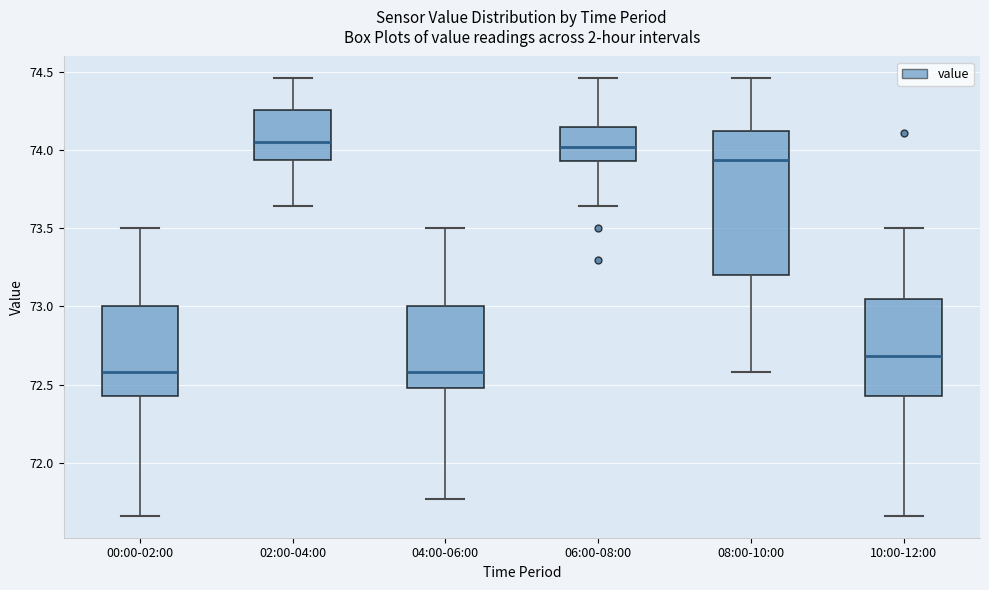

Where does the upper whisker of the box for 10:00-12:00 end on the y-axis? The values are not printed on the chart, so give them approximately, as read against the axis.

73.50